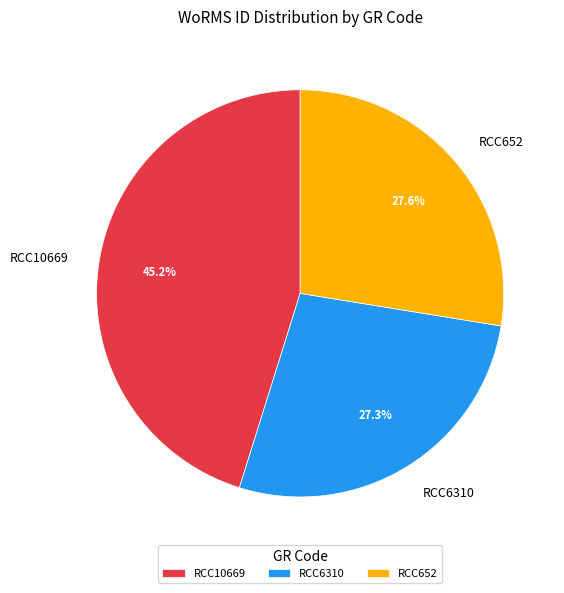

To the nearest percent, what is the combined percentage of RCC10669 and RCC652?

73%